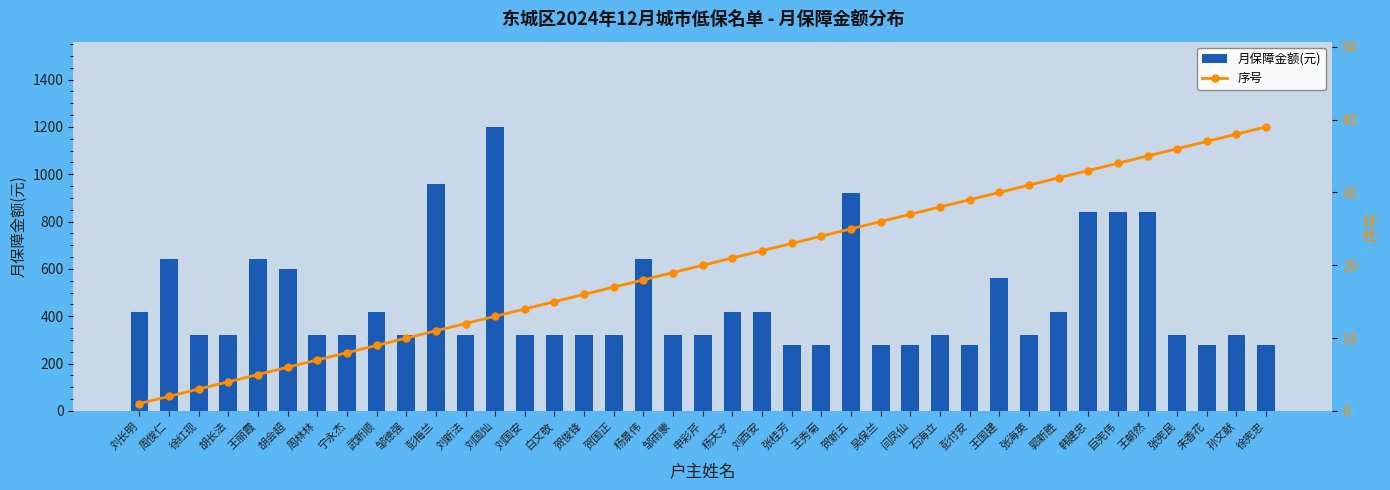

Where is 月保障金额(元) nearest to the value 740?

周俊仁